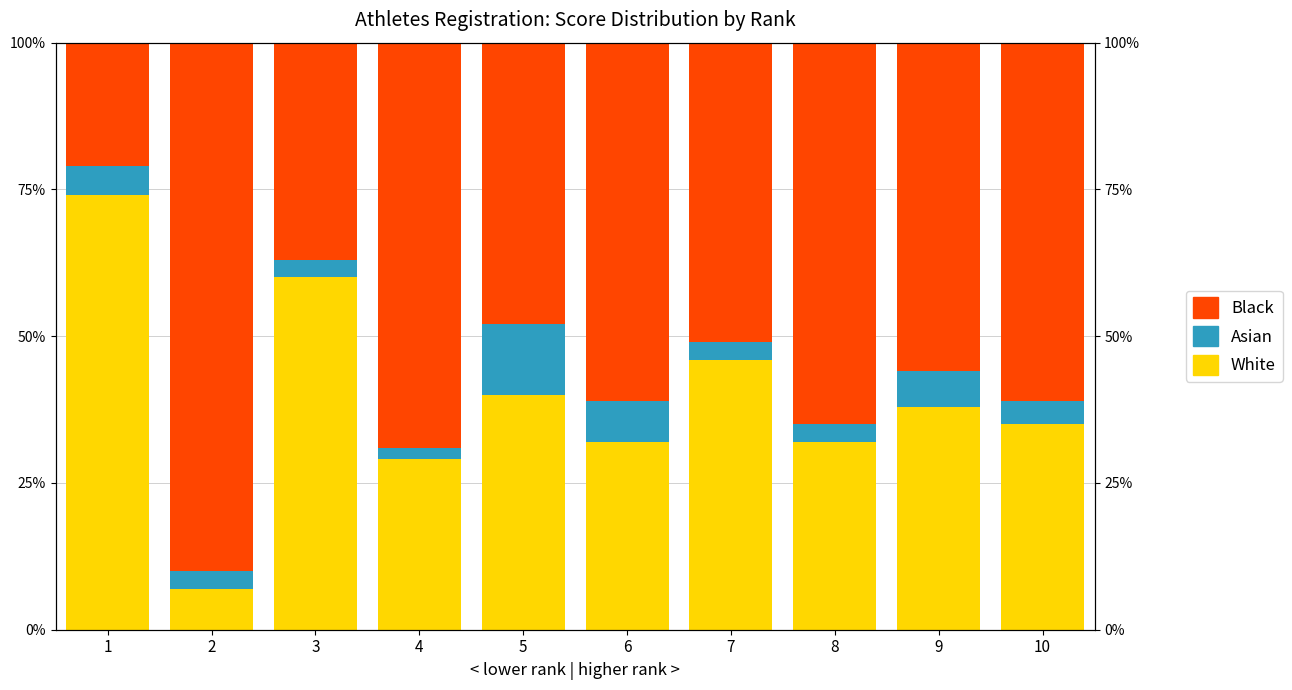

Reading right to left, what are all the values shown in this chart?

White: 10=35	9=38	8=32	7=46	6=32	5=40	4=29	3=60	2=7	1=74
Asian: 10=4	9=6	8=3	7=3	6=7	5=12	4=2	3=3	2=3	1=5
Black: 10=61	9=56	8=65	7=51	6=61	5=48	4=69	3=37	2=90	1=21